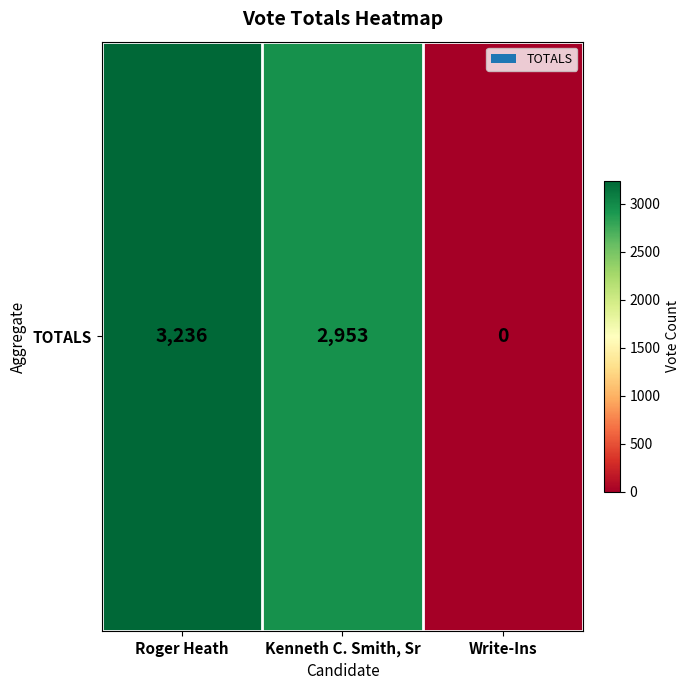

How many values are below 2953?

1